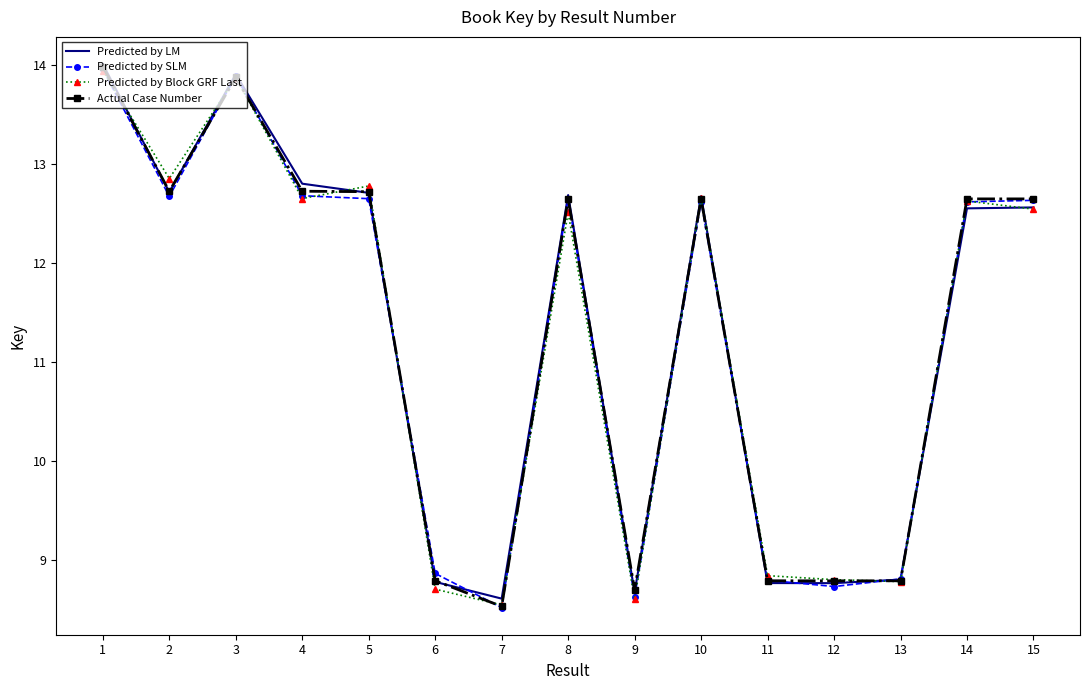

What is the total value across all series at 12?

35.1